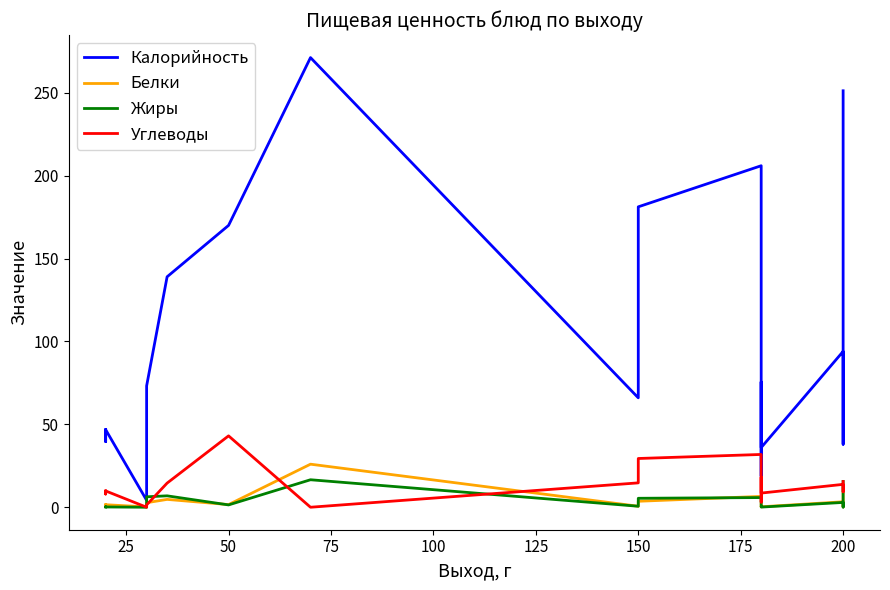

Is this an area chart (filled region under the line)?

No